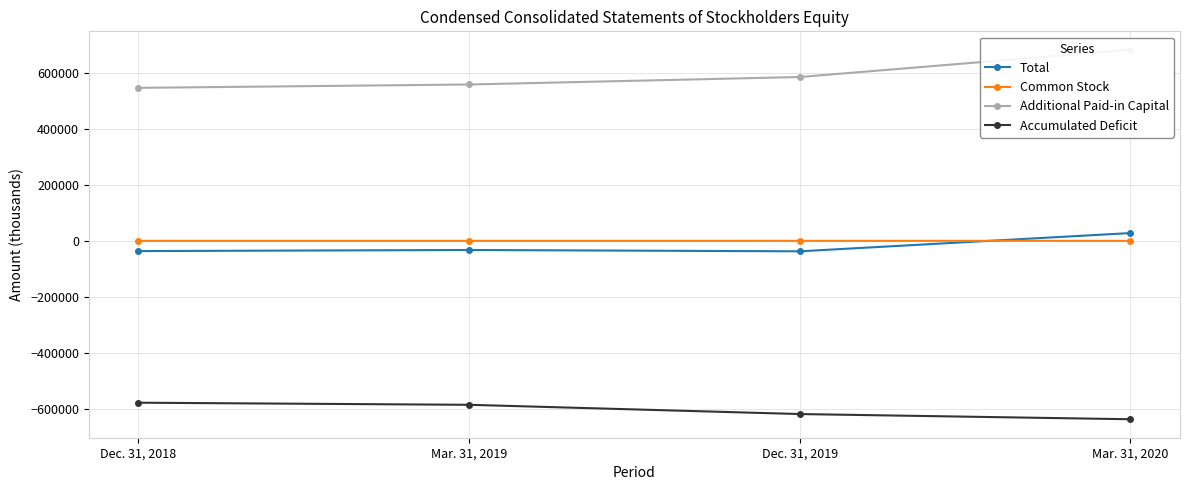

Count the number of categories in the chart.

4